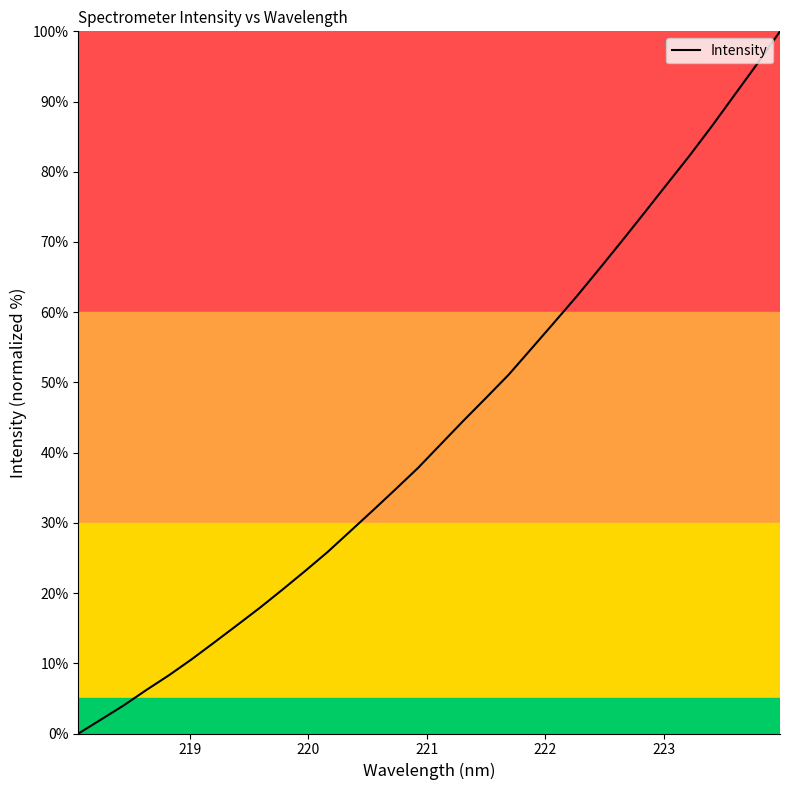

What is the maximum value shown in the chart?

100.0